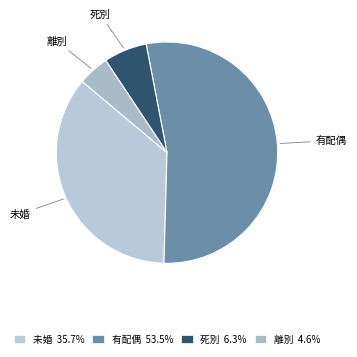

Which category accounts for the majority?

有配偶